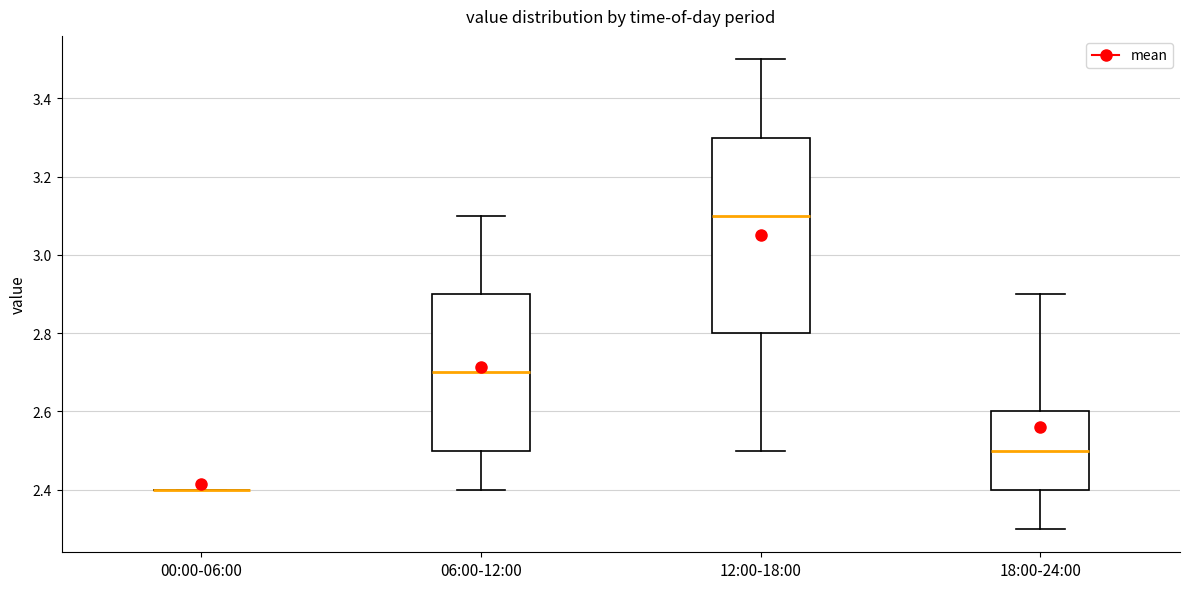

Reading left to right, transcribe this box plot: for each box, give where its median line is, the range the box spans, and where its two whiskers end, as read against the y-axis. The values are not printed on the chart, so give them approximately, as read against the axis.

00:00-06:00: box collapsed to a line at 2.4, whiskers 2.4 to 2.4
06:00-12:00: median 2.7, box 2.5 to 2.9, whiskers 2.4 to 3.1
12:00-18:00: median 3.1, box 2.8 to 3.3, whiskers 2.5 to 3.5
18:00-24:00: median 2.5, box 2.4 to 2.6, whiskers 2.3 to 2.9